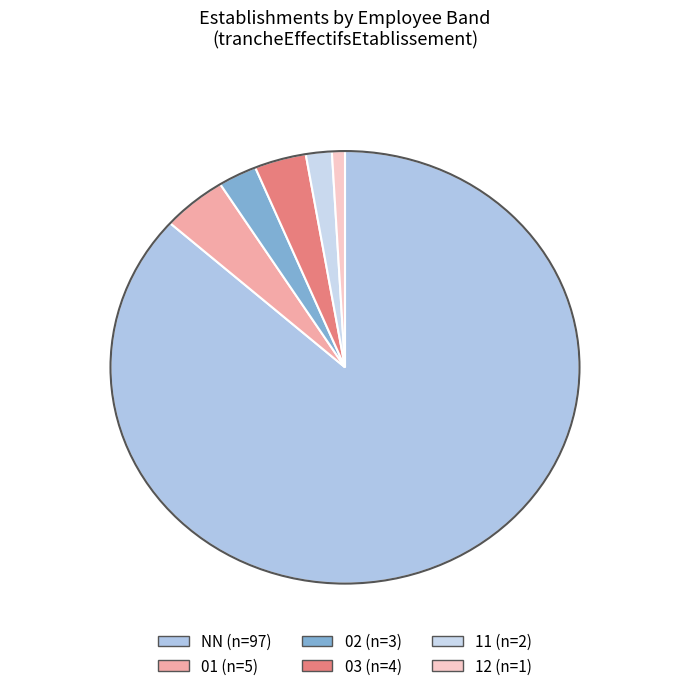

Is it true that 03 is 4% of the pie?

True